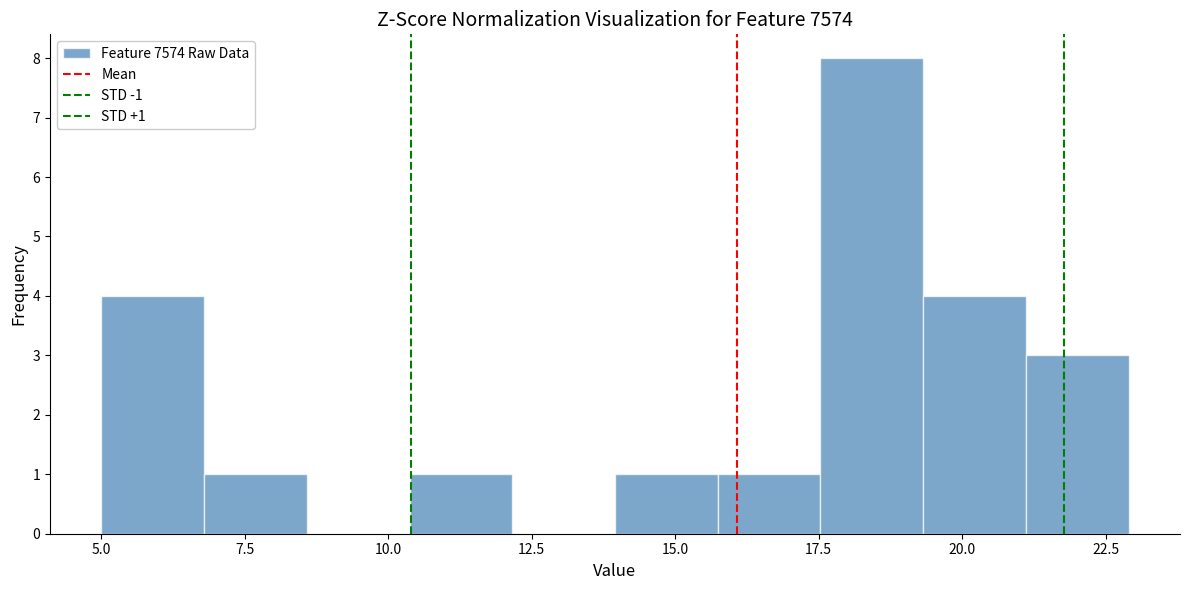

Around what value on the x-axis is the tallest bar? Give the approximate position of its centre, as read against the axis.

18.5